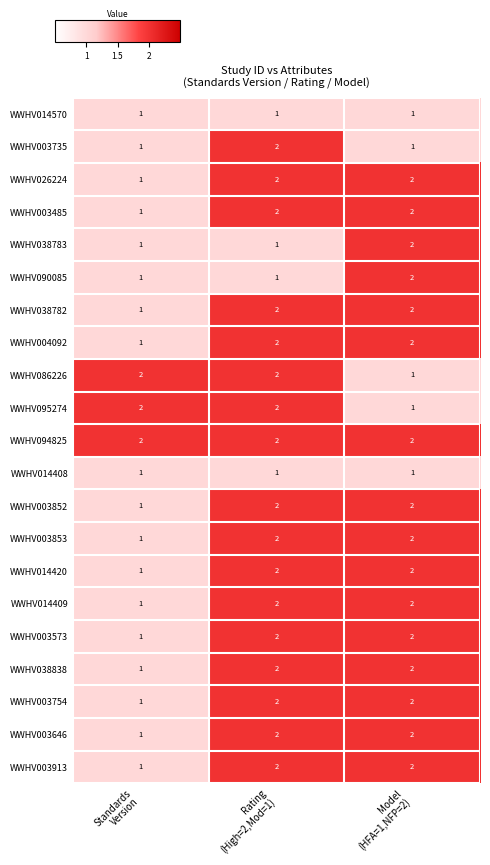

At how many categories does at least one series exceed 1?

3